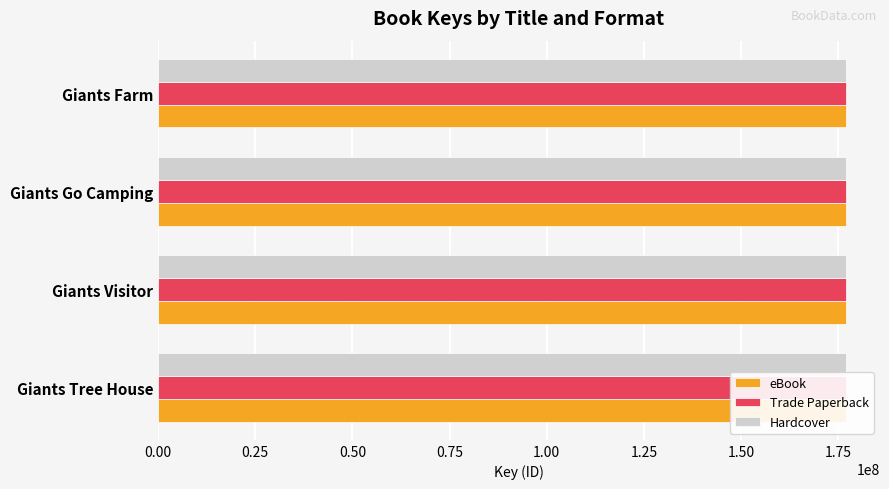

What is the minimum value for Trade Paperback?

176927168